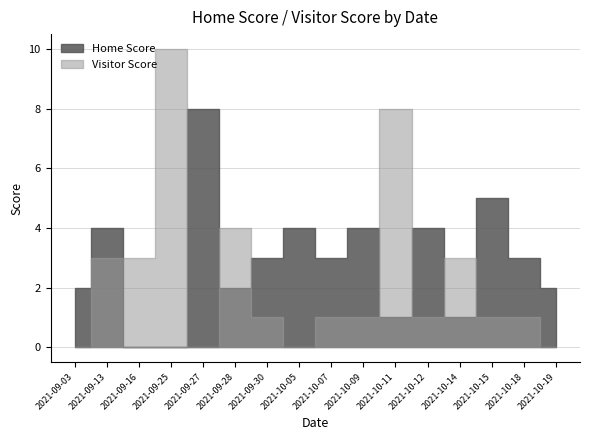

What is the label of the 5th point from the right?

2021-10-12